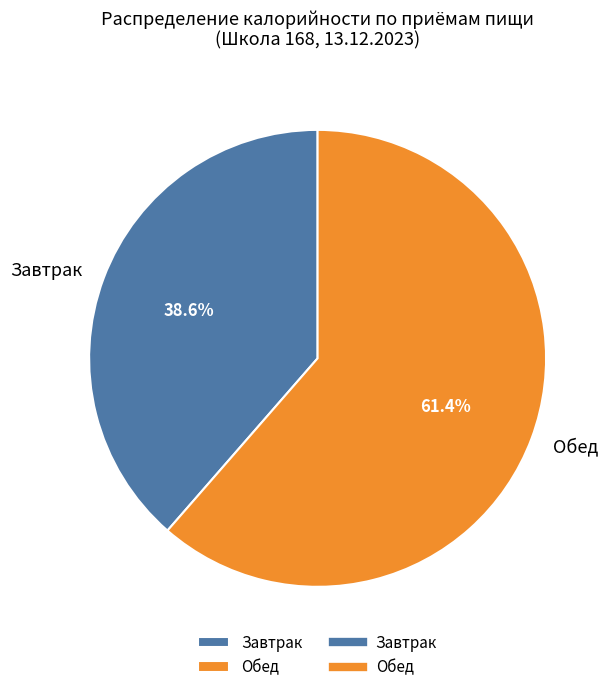

How many segments does this pie chart have?

2